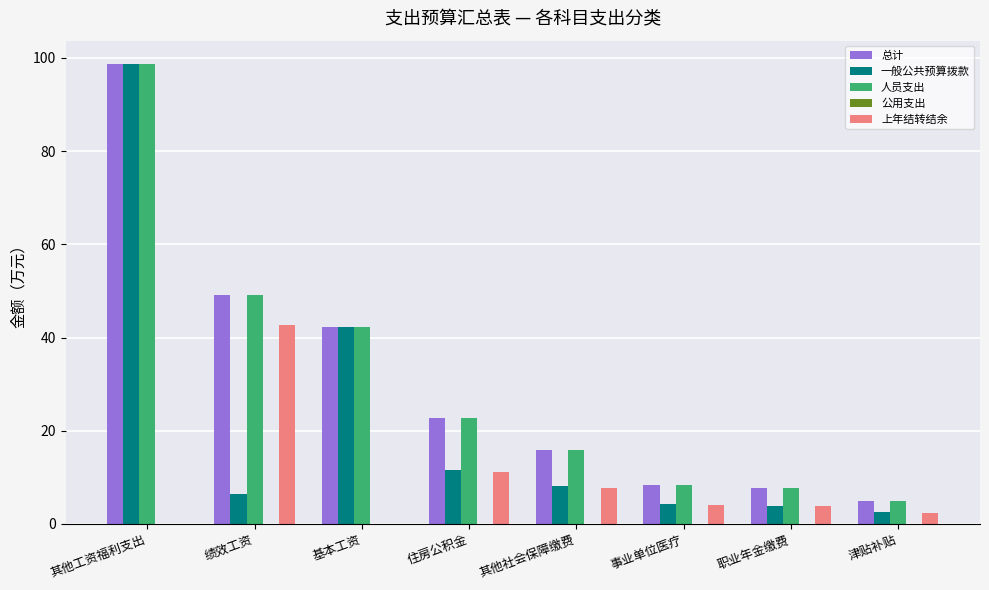

At which category is the sum across all series the highest?

其他工资福利支出